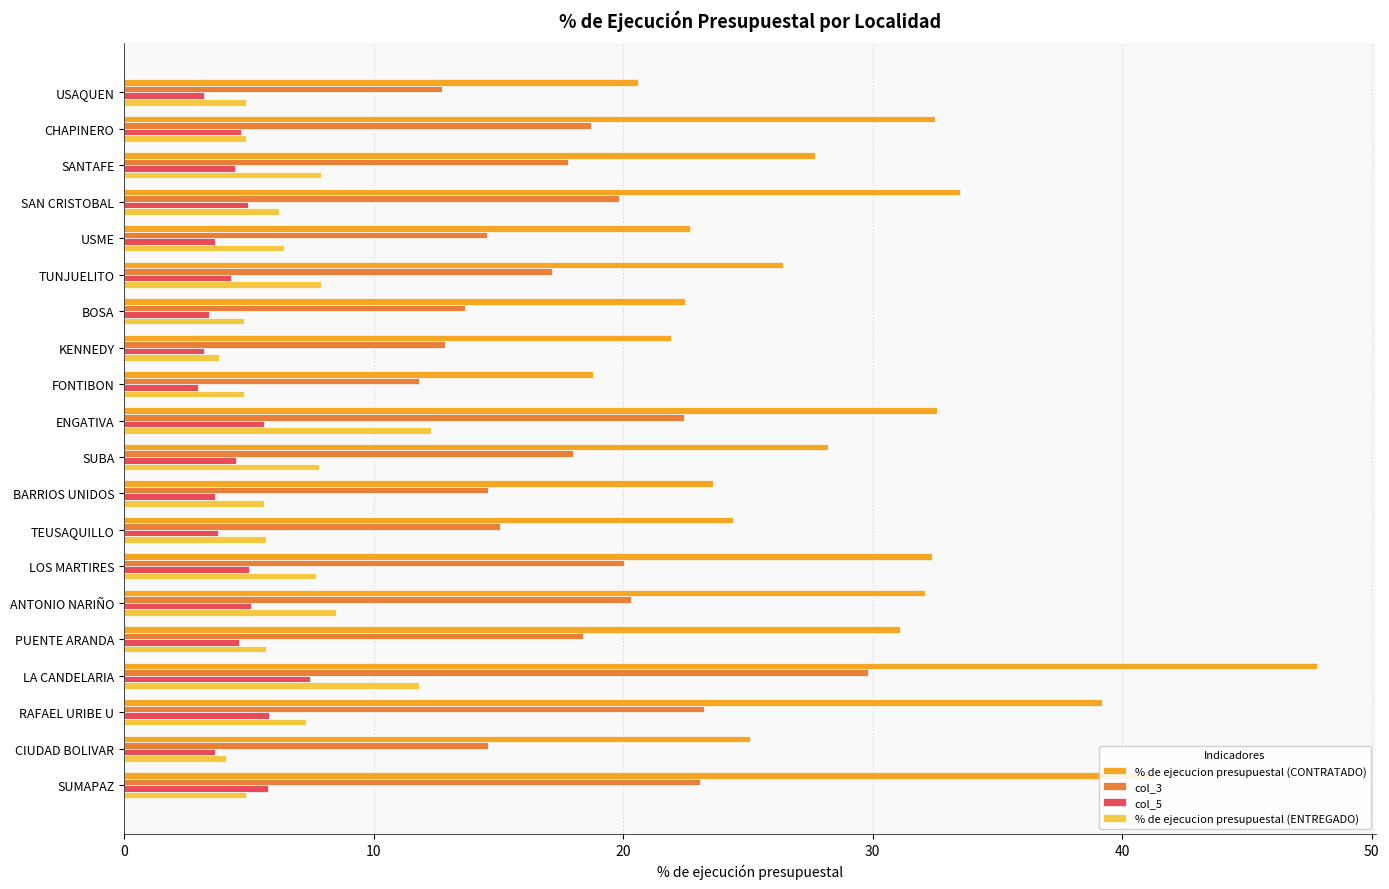

The % de ejecucion presupuestal (CONTRATADO) series shows 33.5 at SAN CRISTOBAL. True or false?

True